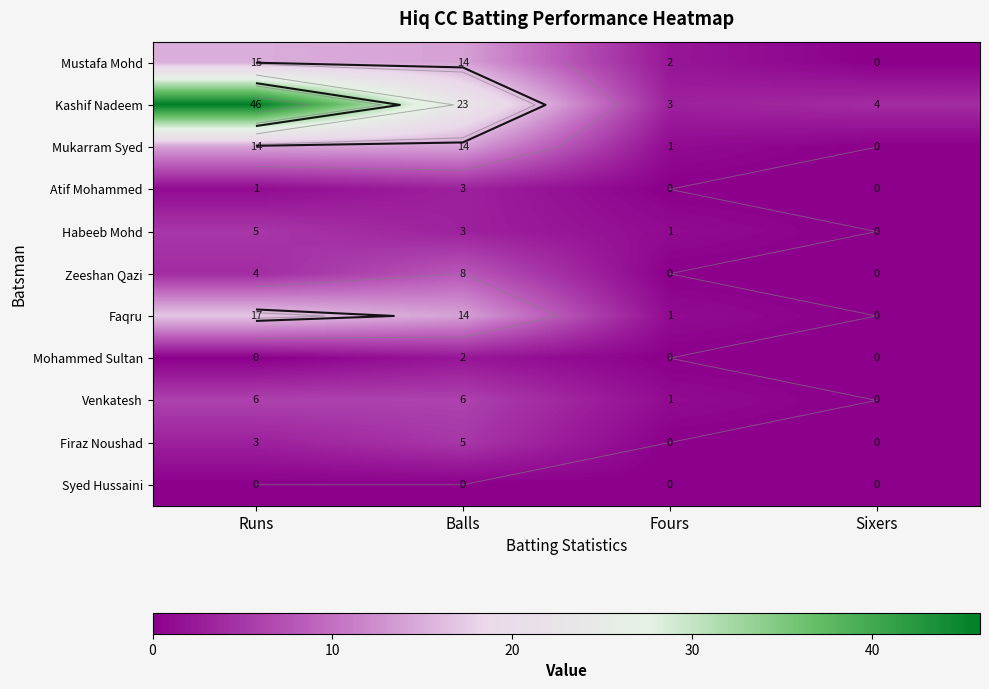

Which series has the largest range (max minus min)?

Kashif Nadeem